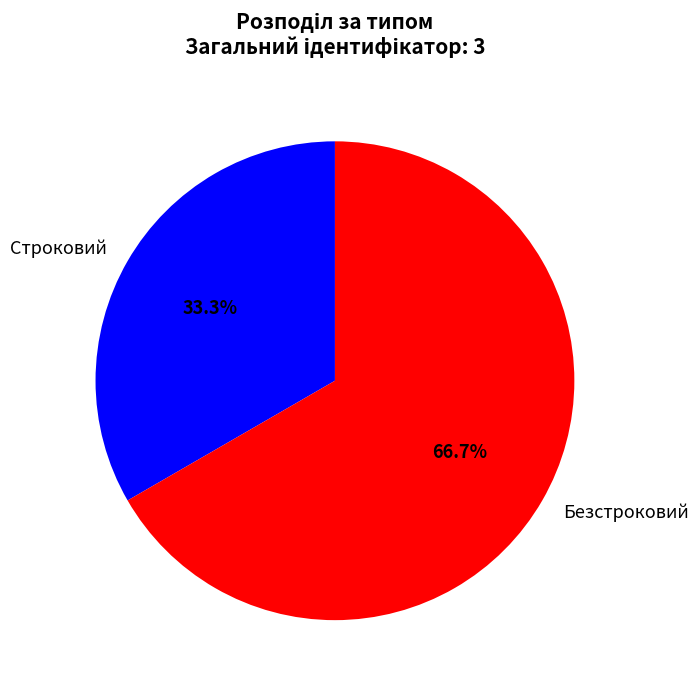

What portion of the pie excludes Безстроковий?

33.3%